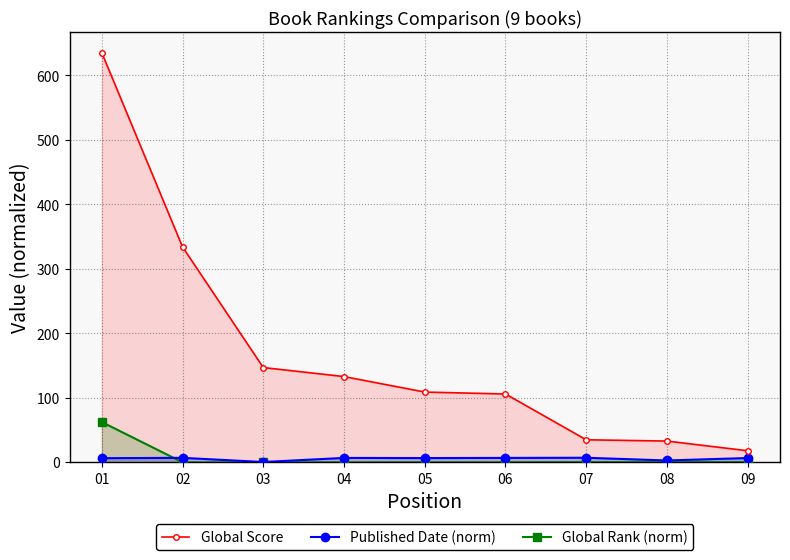

In Published Date (norm), how many points are lower than both neighbors (excluding endpoints)?

3